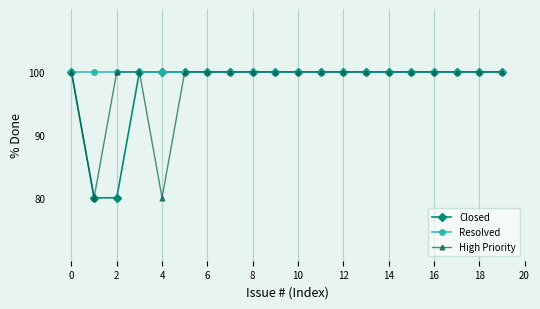

What is the greatest value displayed?

100